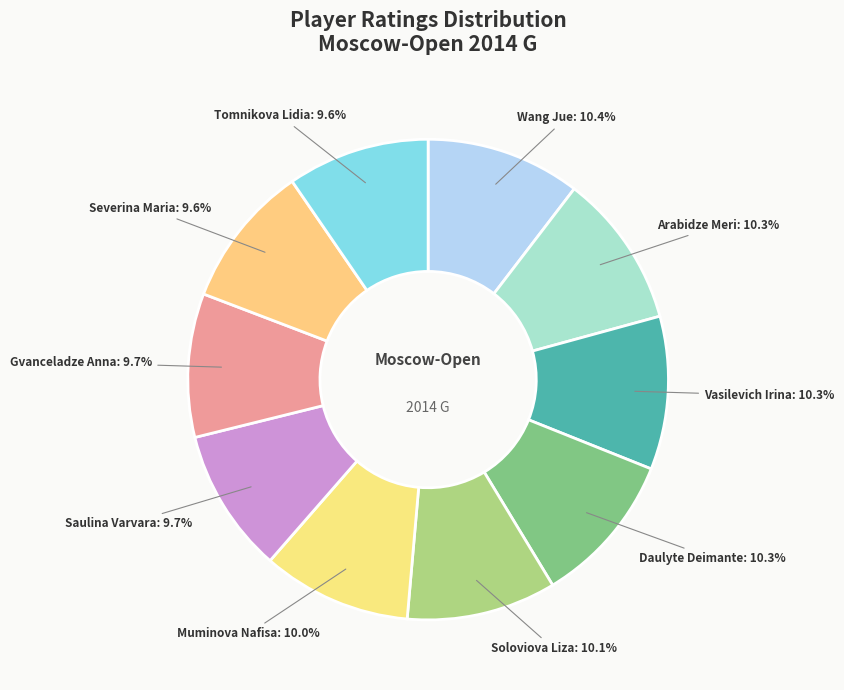

Is there a majority slice in this chart?

No